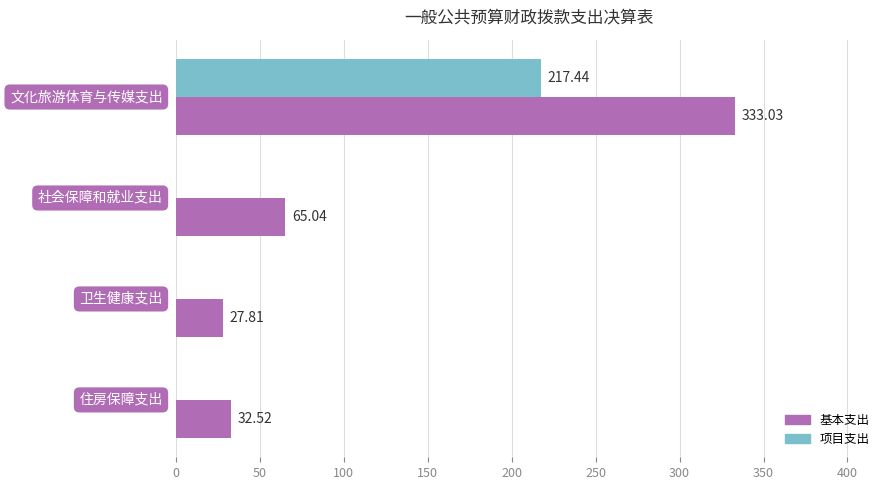

Which series changed the most between 社会保障和就业支出 and 卫生健康支出?

基本支出